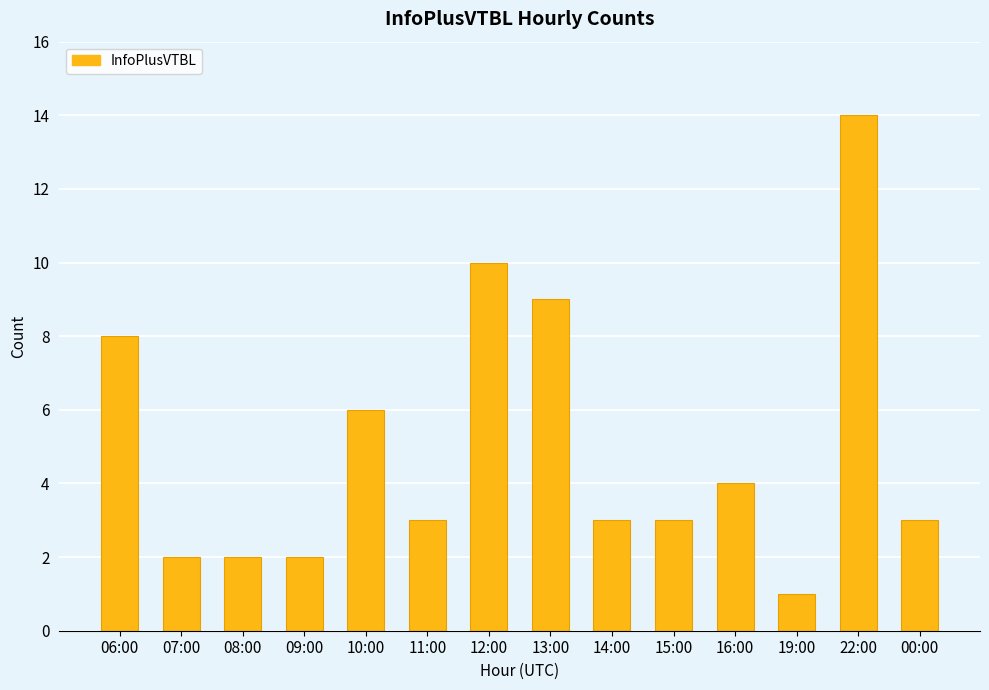

True or false: the data shows 9 at 13:00.

True